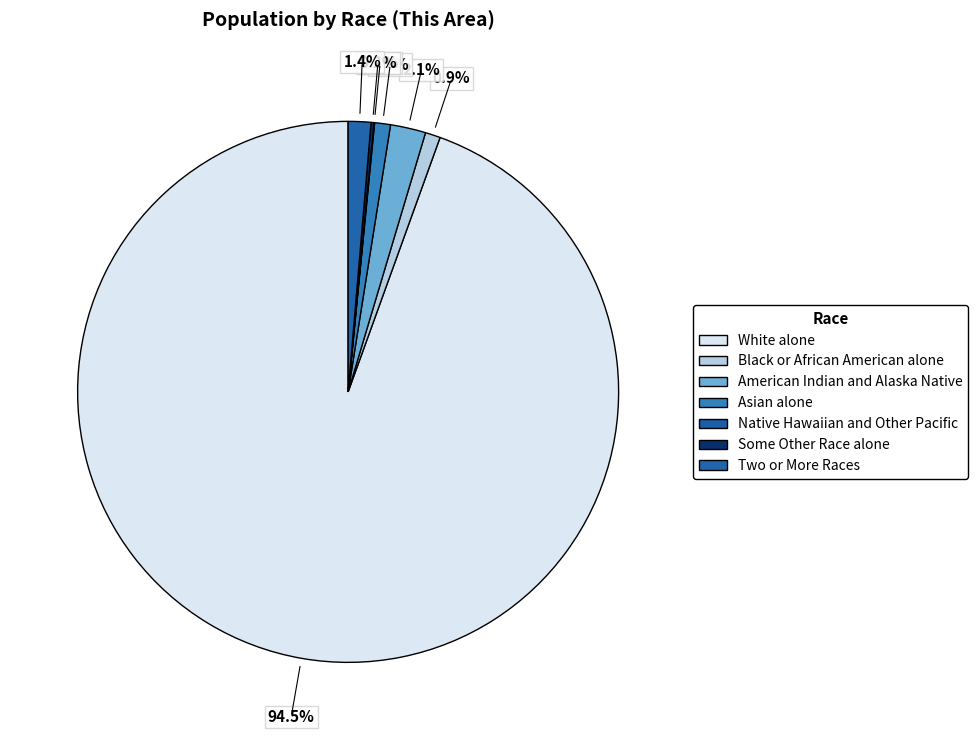

What is the largest slice in the pie chart?

White alone